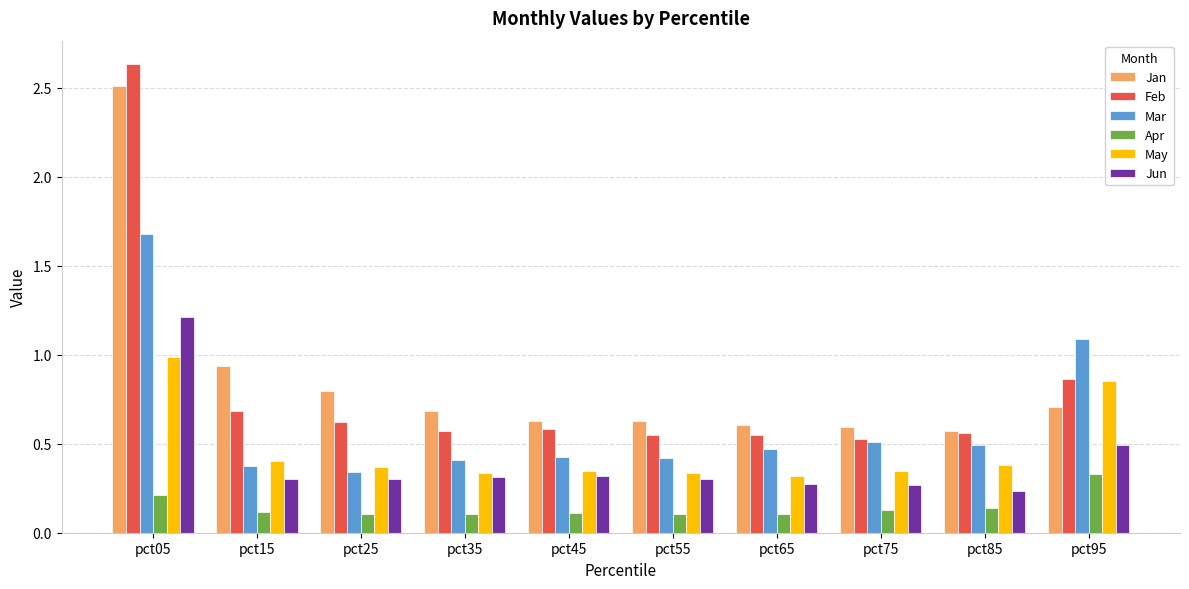

Does the chart contain stacked bars?

No